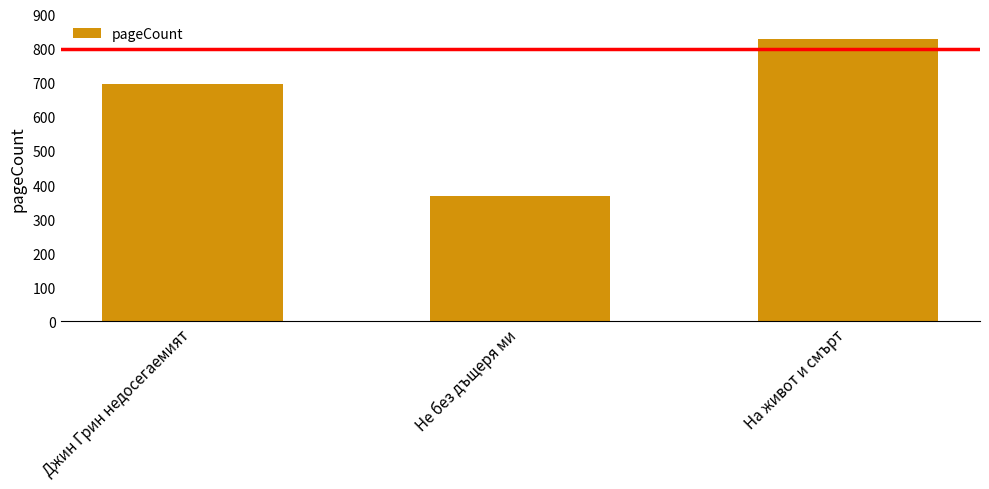

List the labels in order of value, largest first.

На живот и смърт, Джин Грин недосегаемият, Не без дъщеря ми